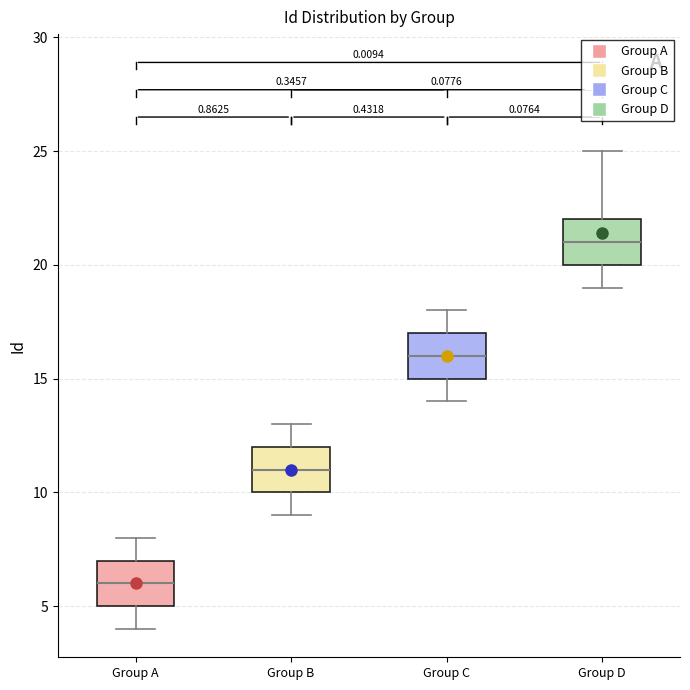

Reading left to right, transcribe this box plot: for each box, give where its median line is, the range the box spans, and where its two whiskers end, as read against the y-axis. The values are not printed on the chart, so give them approximately, as read against the axis.

Group A: median 6, box 5 to 7, whiskers 4 to 8
Group B: median 11, box 10 to 12, whiskers 9 to 13
Group C: median 16, box 15 to 17, whiskers 14 to 18
Group D: median 21, box 20 to 22, whiskers 19 to 25